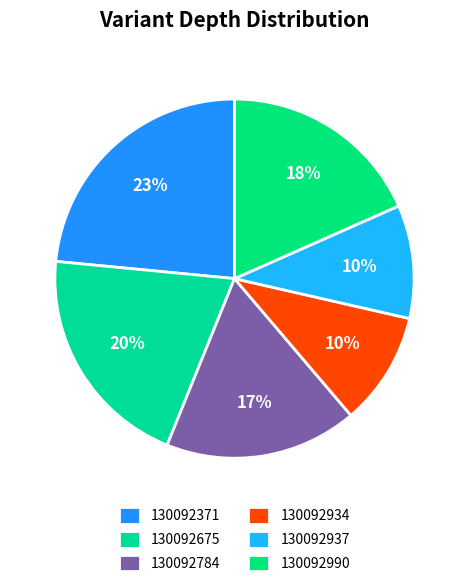

Count the number of slices in the pie.

6